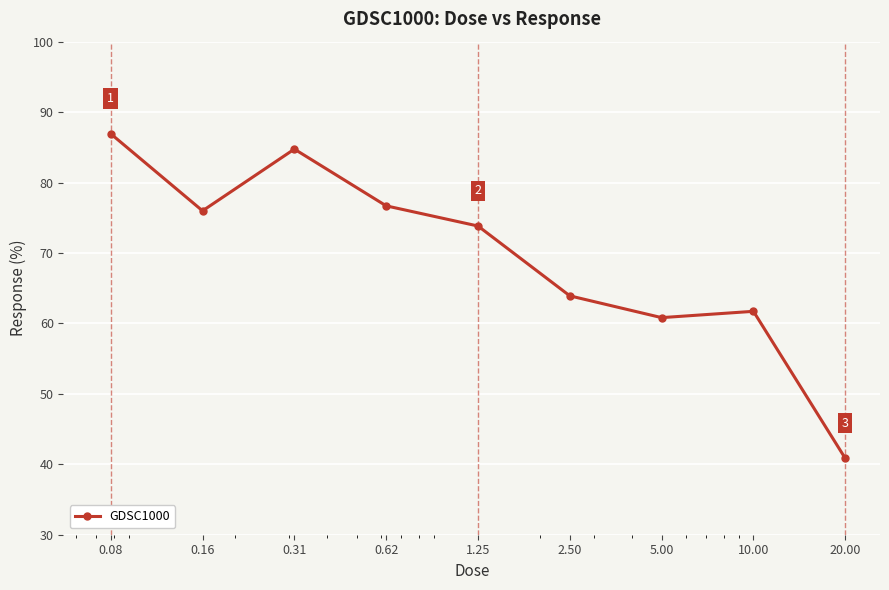

What is the value of the 6th point from the left?

63.9